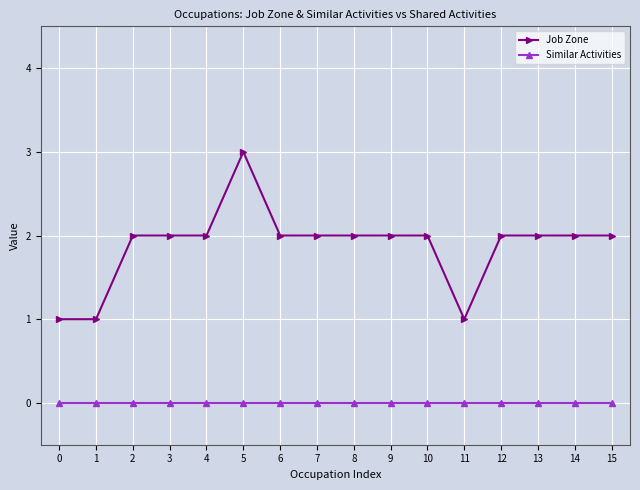

What is the maximum value shown in the chart?

3